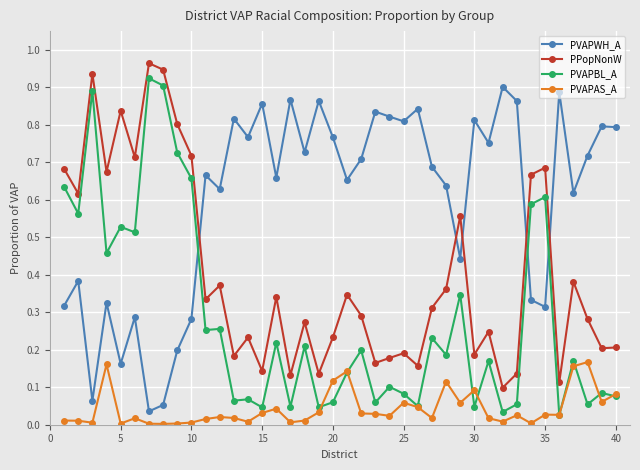

At how many categories does at least one series exceed 0?

40